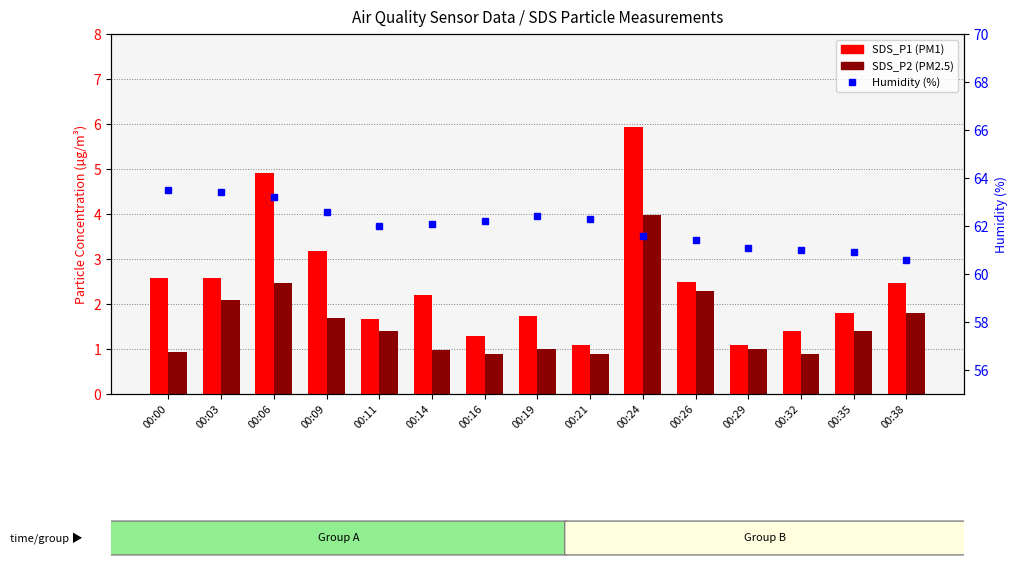

Reading right to left, extract all data points from this chart.

SDS_P1: 00:38=2.5	00:35=1.8	00:32=1.4	00:29=1.1	00:26=2.5	00:24=5.9	00:21=1.1	00:19=1.7	00:16=1.3	00:14=2.2	00:11=1.7	00:09=3.2	00:06=4.9	00:03=2.6	00:00=2.6
SDS_P2: 00:38=1.8	00:35=1.4	00:32=0.9	00:29=1.0	00:26=2.3	00:24=4.0	00:21=0.9	00:19=1.0	00:16=0.9	00:14=1.0	00:11=1.4	00:09=1.7	00:06=2.5	00:03=2.1	00:00=0.9
Humidity (%): 00:38=60.6	00:35=60.9	00:32=61.0	00:29=61.1	00:26=61.4	00:24=61.6	00:21=62.3	00:19=62.4	00:16=62.2	00:14=62.1	00:11=62.0	00:09=62.6	00:06=63.2	00:03=63.4	00:00=63.5